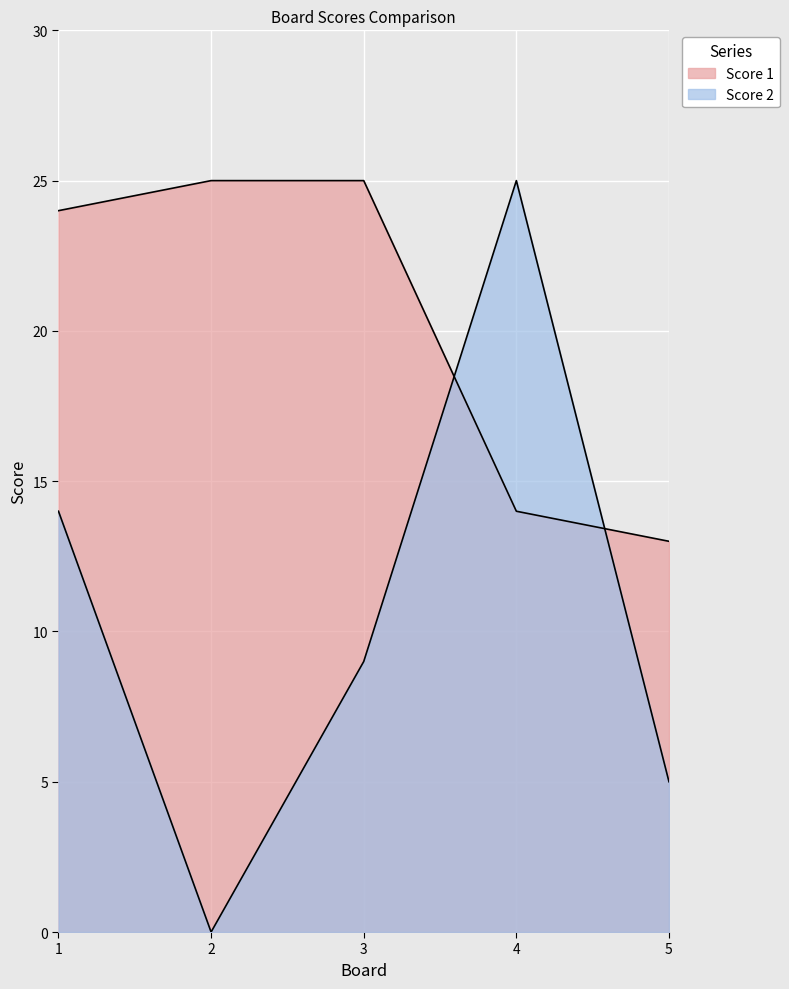

Rank the series by their average value, from highest to lowest.

Score 1, Score 2